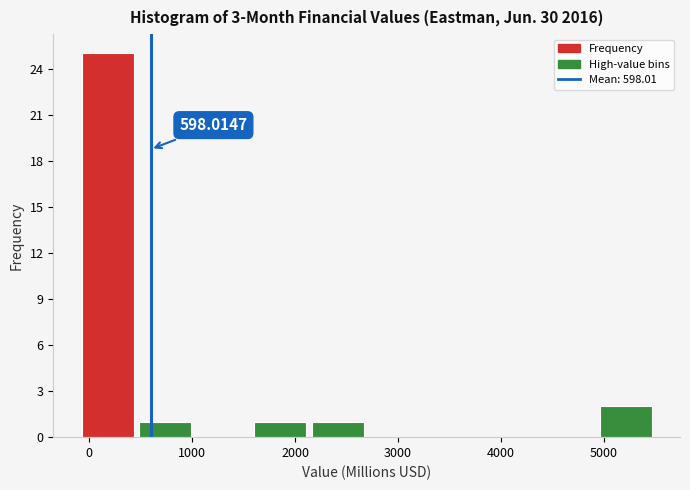

Over which range of the x-axis is the bar tallest?

-100 to 500